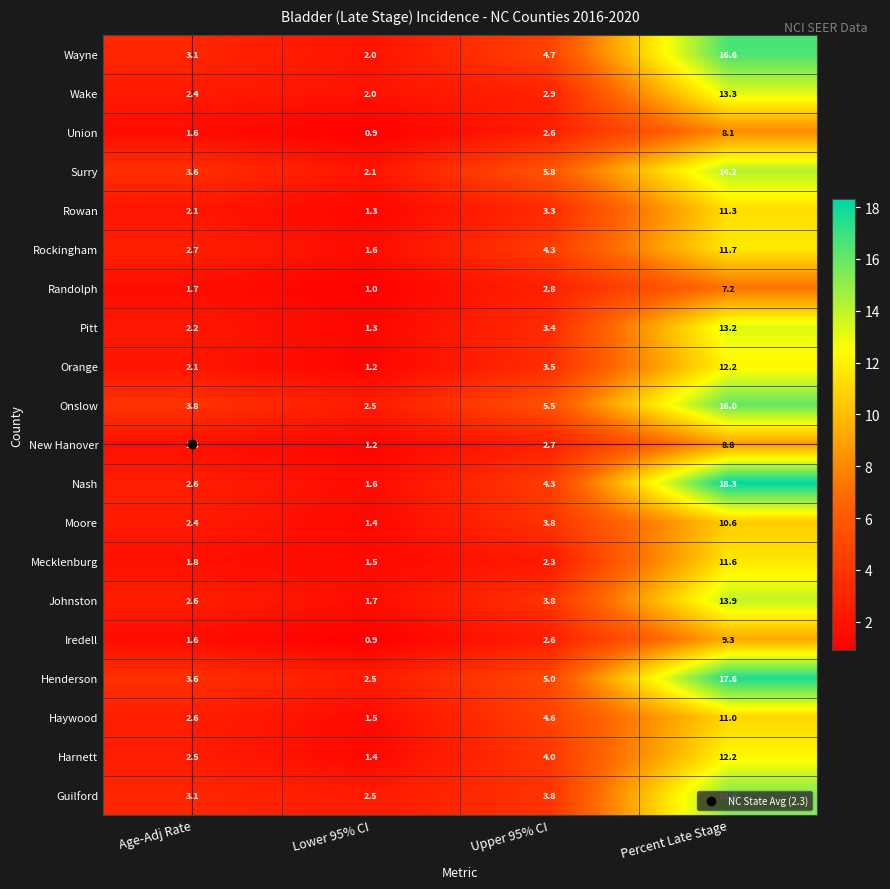

At which category is the sum across all series the highest?

Percent Late Stage